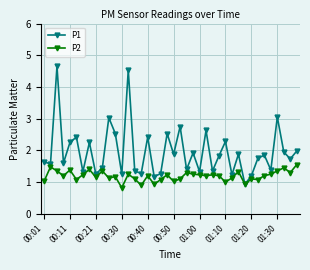

List the series in order of their overall mean, lowest first.

P2, P1